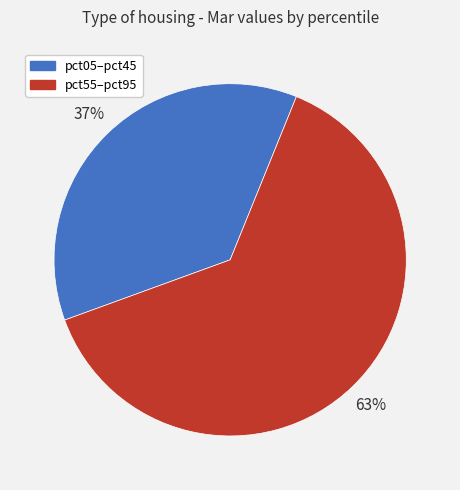

Do pct55–pct95 and pct05–pct45 together represent more than half of the pie?

Yes